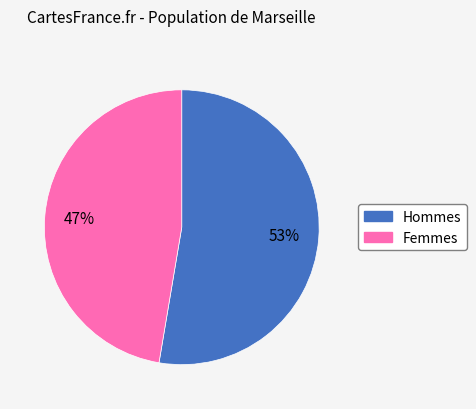

True or false: Femmes accounts for 39% of the total.

False